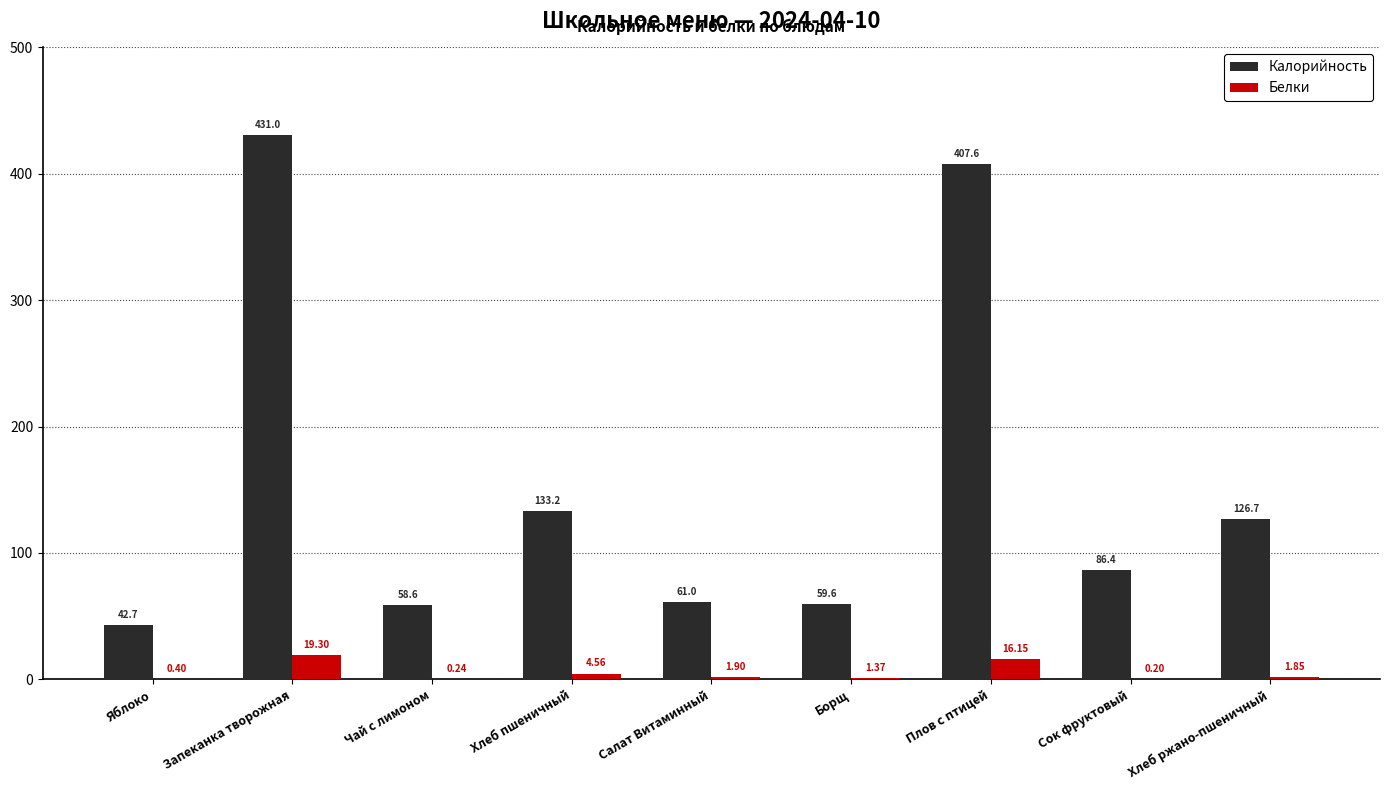

Are the bars grouped side by side (vs. stacked)?

Yes